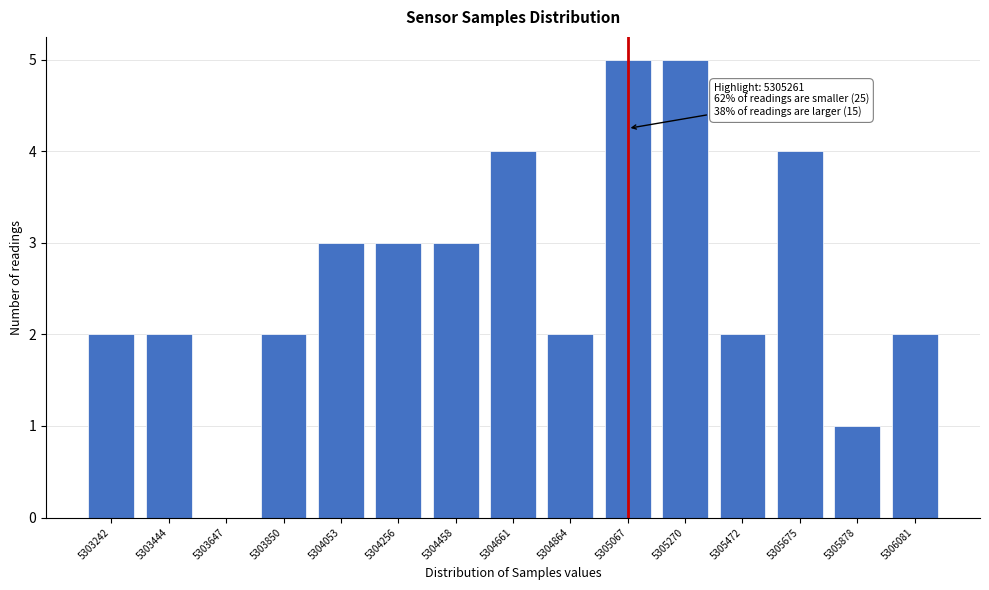

Reading left to right, extract all data points from this chart.

5303242=2	5303444=2	5303647=0	5303850=2	5304053=3	5304256=3	5304458=3	5304661=4	5304864=2	5305067=5	5305270=5	5305472=2	5305675=4	5305878=1	5306081=2